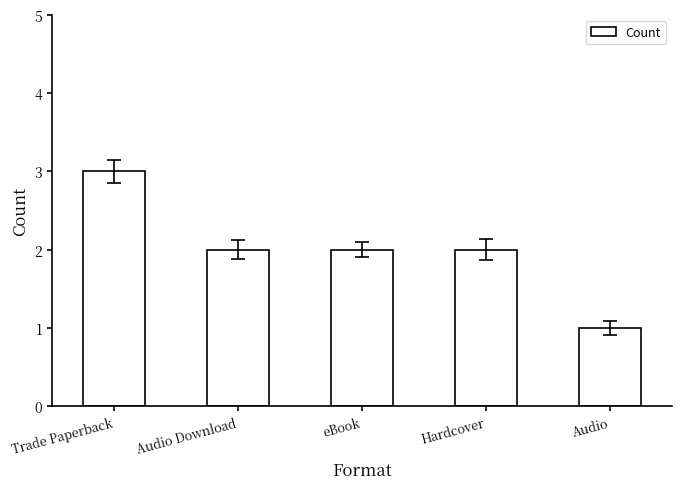

What is the sum of all values?

10